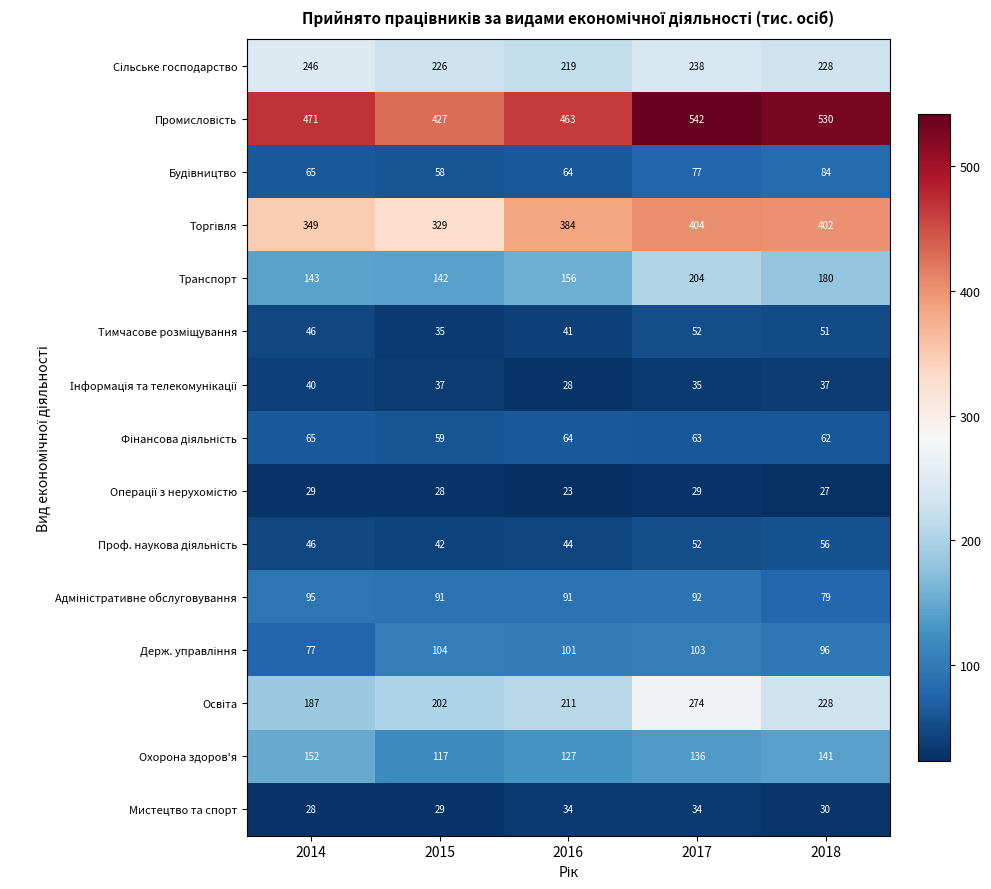

What is the minimum value shown in the chart?

23